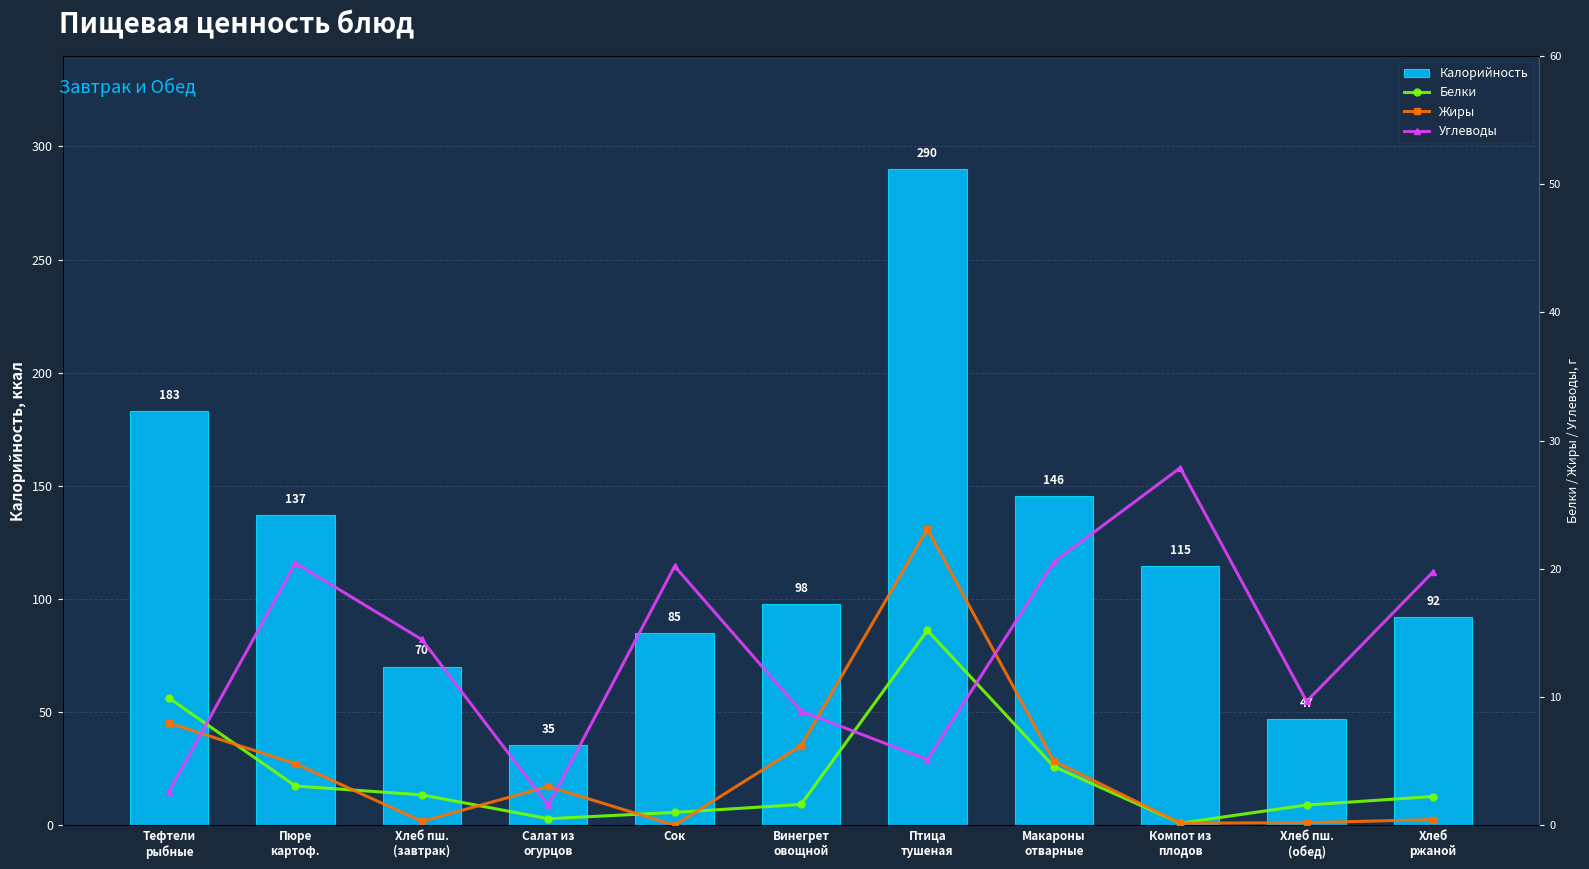

Between Пюре
картоф. and Салат из
огурцов, which series saw the biggest shift?

Калорийность